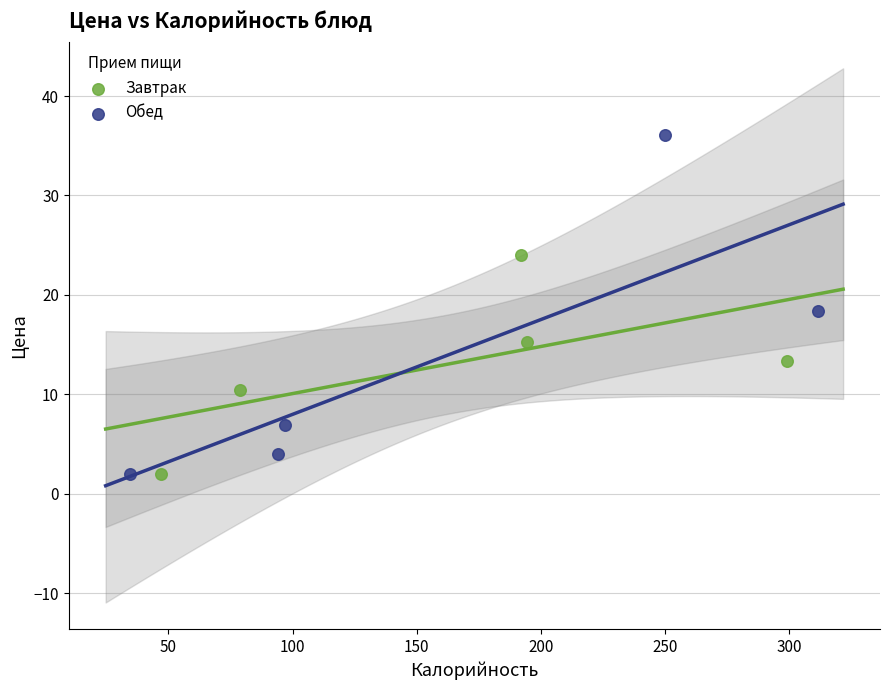

Which series reaches the maximum Y coordinate?

Обед